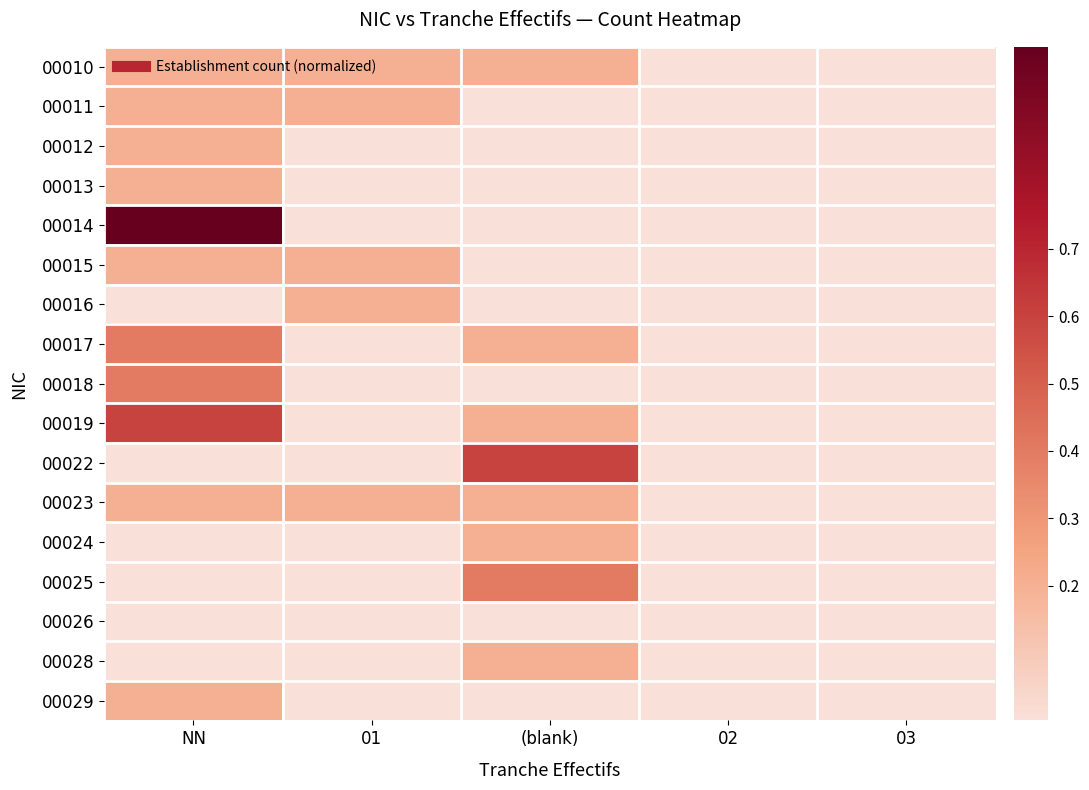

At how many categories does at least one series exceed 0?

3